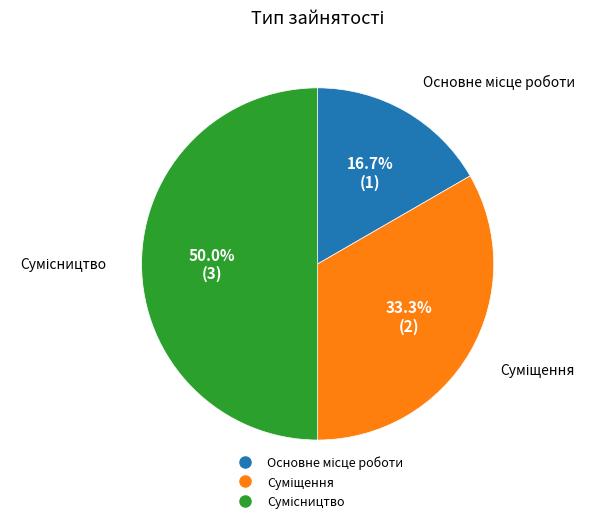

Rank the categories by value from highest to lowest.

Сумісництво, Суміщення, Основне місце роботи